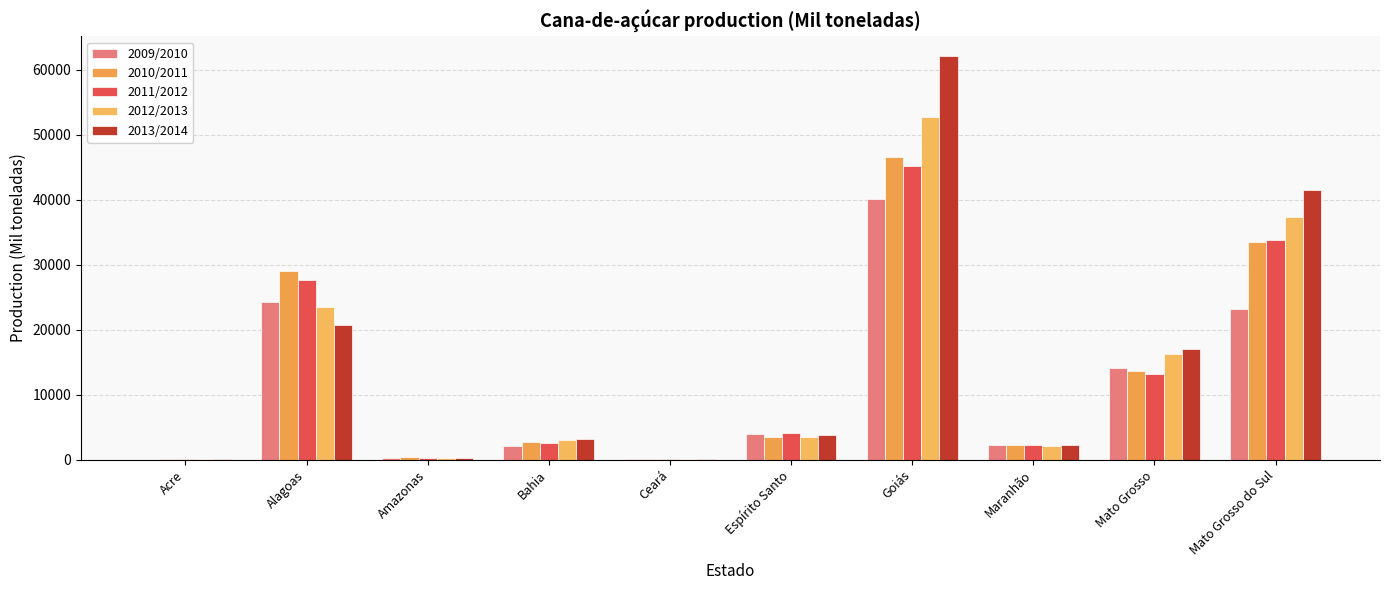

Reading right to left, extract all data points from this chart.

2009/2010: 23111	14046	2209	40076	4010	154	2095	212	24270	0
2010/2011: 33520	13661	2327	46613	3525	36	2792	347	28958	34
2011/2012: 33860	13154	2266	45220	4180	120	2557	287	27705	53
2012/2013: 37330	16319	2072	52727	3519	57	3084	266	23460	70
2013/2014: 41496	16989	2206	62018	3770	129	3206	269	20671	89